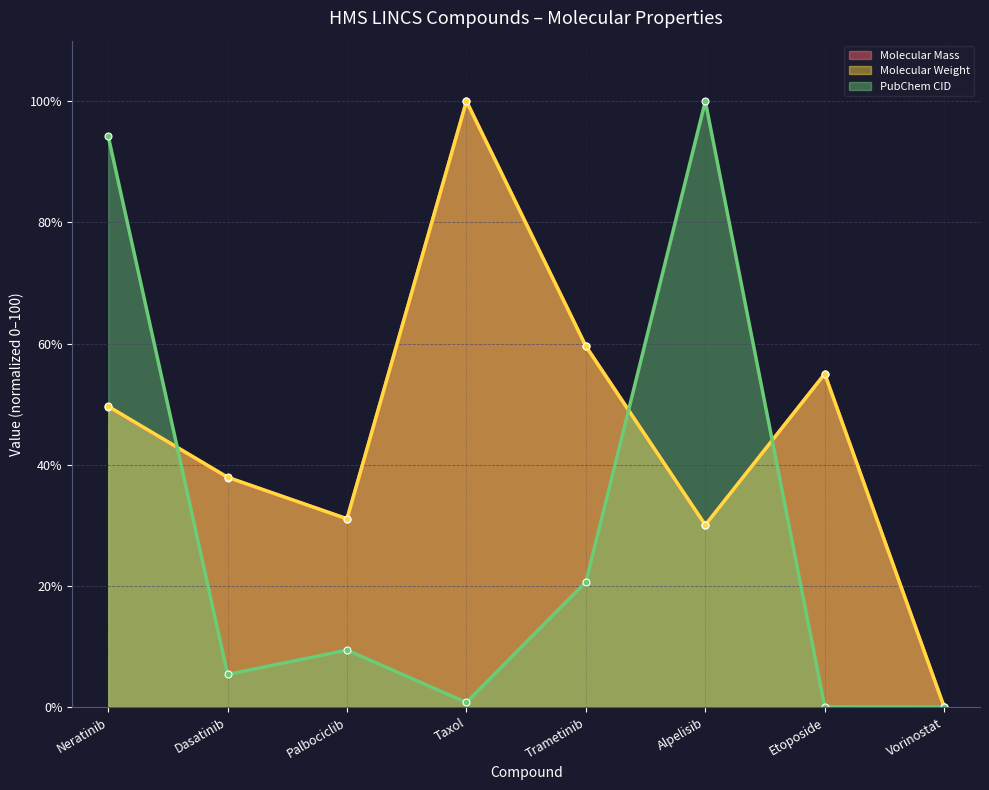

What are all the series names shown in the legend?

Molecular Mass, Molecular Weight, PubChem CID